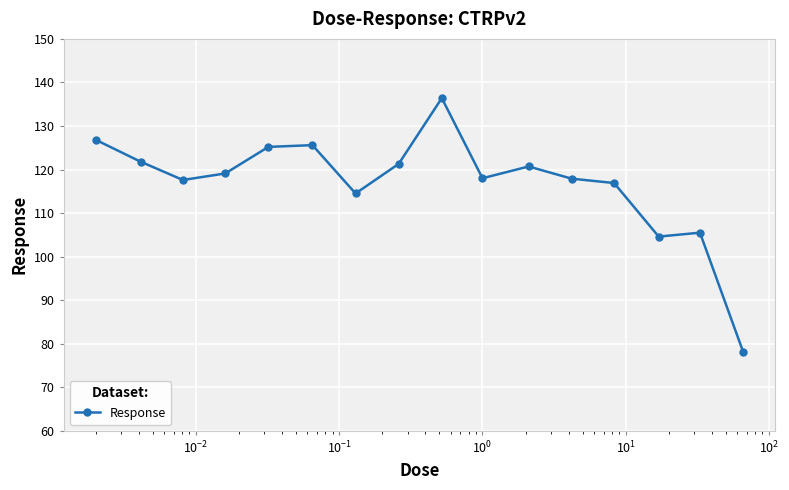

True or false: there are more than 0 points higher than both neighbors.

True